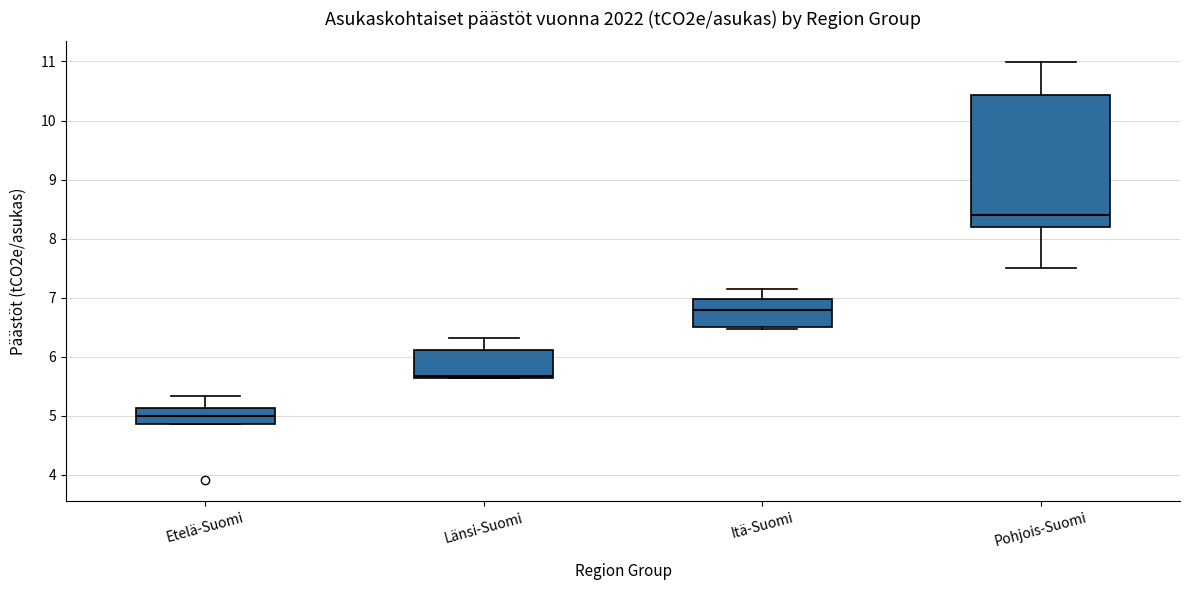

Which box has the highest median line?

Pohjois-Suomi